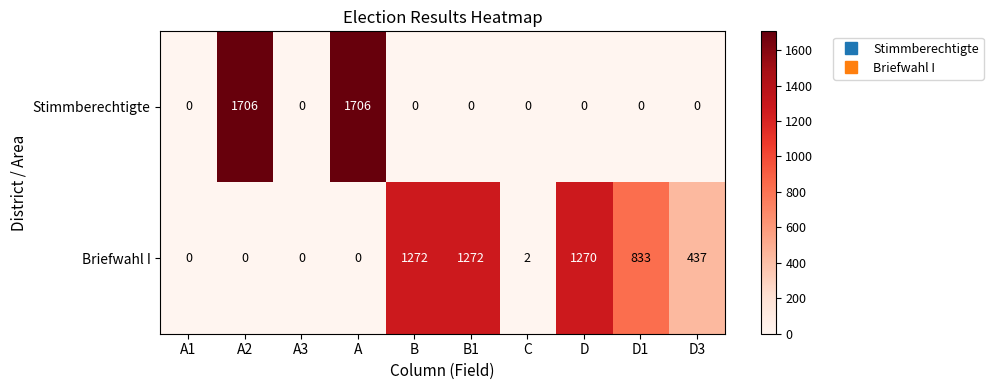

List the series in order of their overall mean, lowest first.

Stimmberechtigte, Briefwahl I